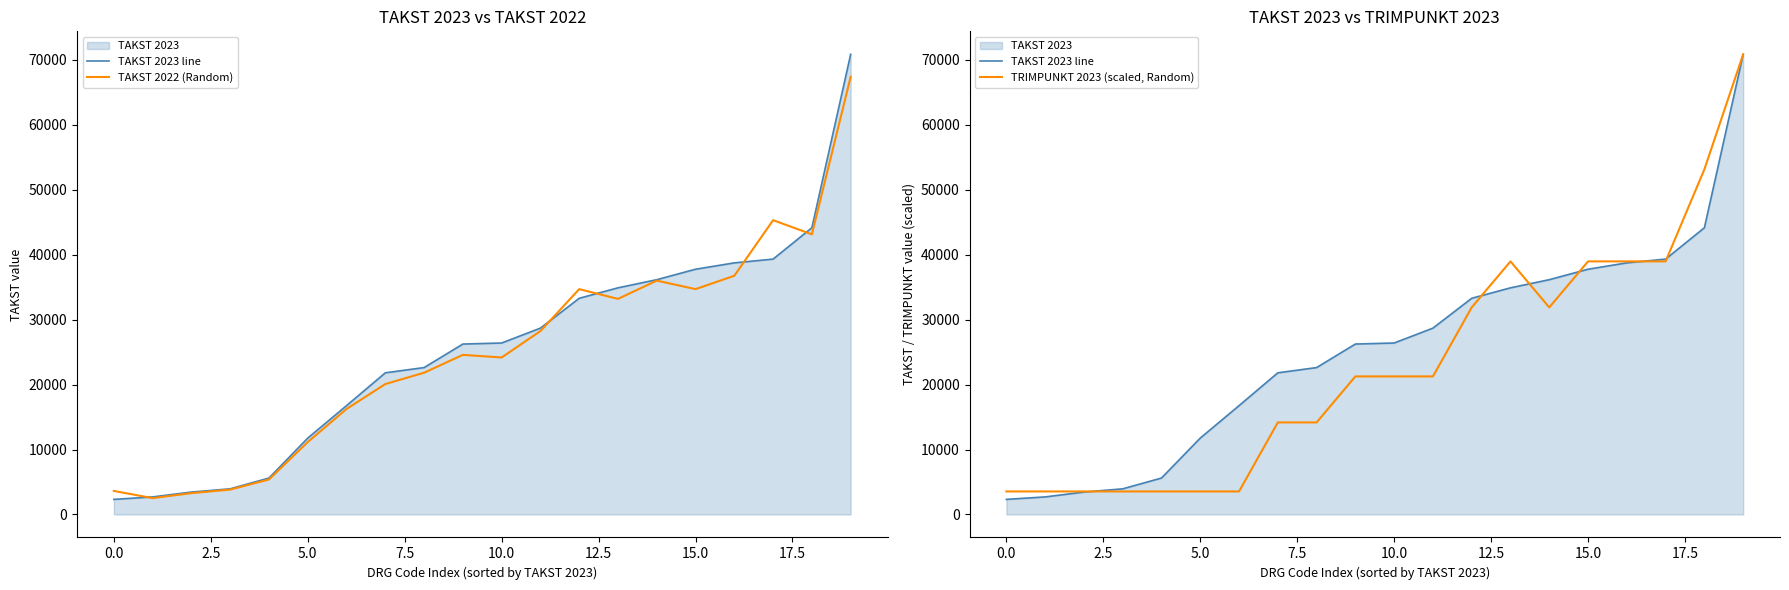

What is the label of the 2nd point from the right?

18